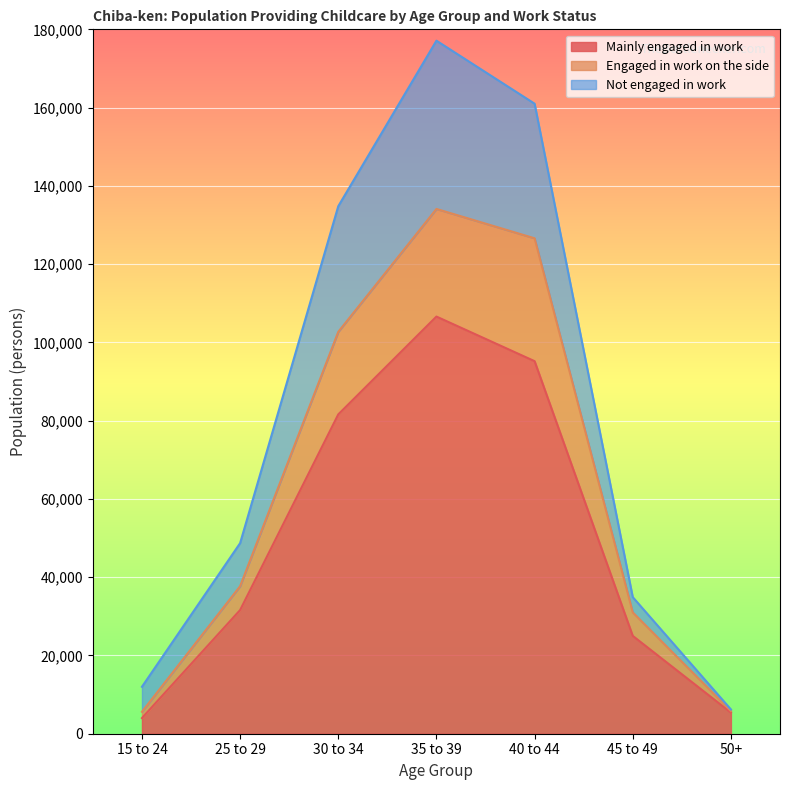

Where does the Mainly engaged in work series first go above 31600?

30 to 34